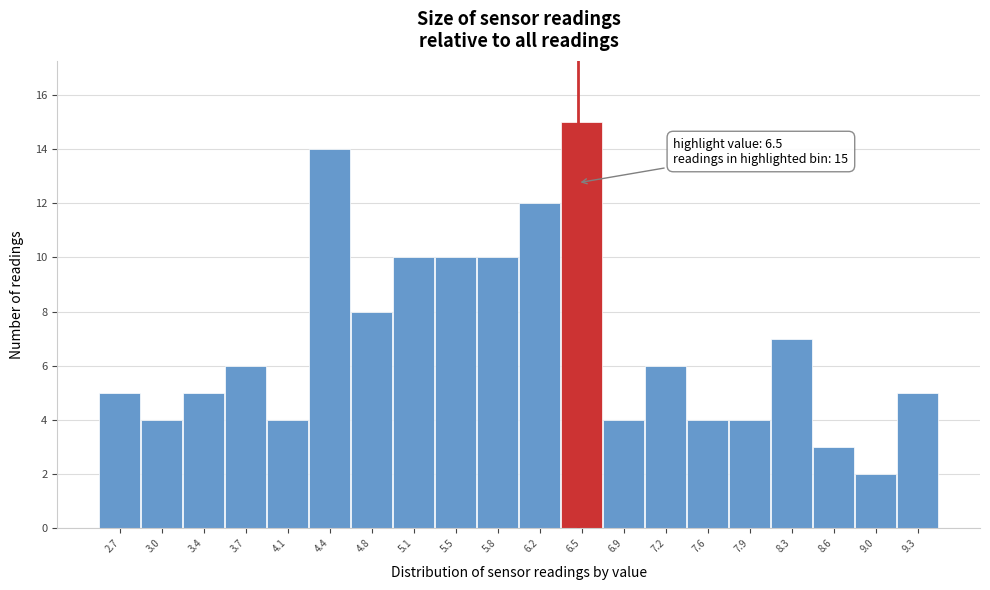

Which range on the x-axis has the tallest bar?

6.35 to 6.70